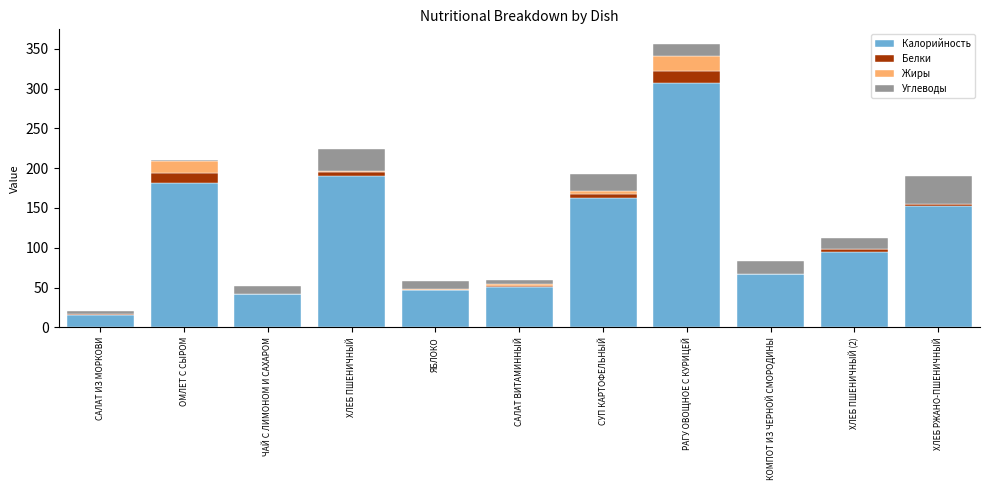

Which category has the highest value in the Калорийность series?

РАГУ ОВОЩНОЕ С КУРИЦЕЙ